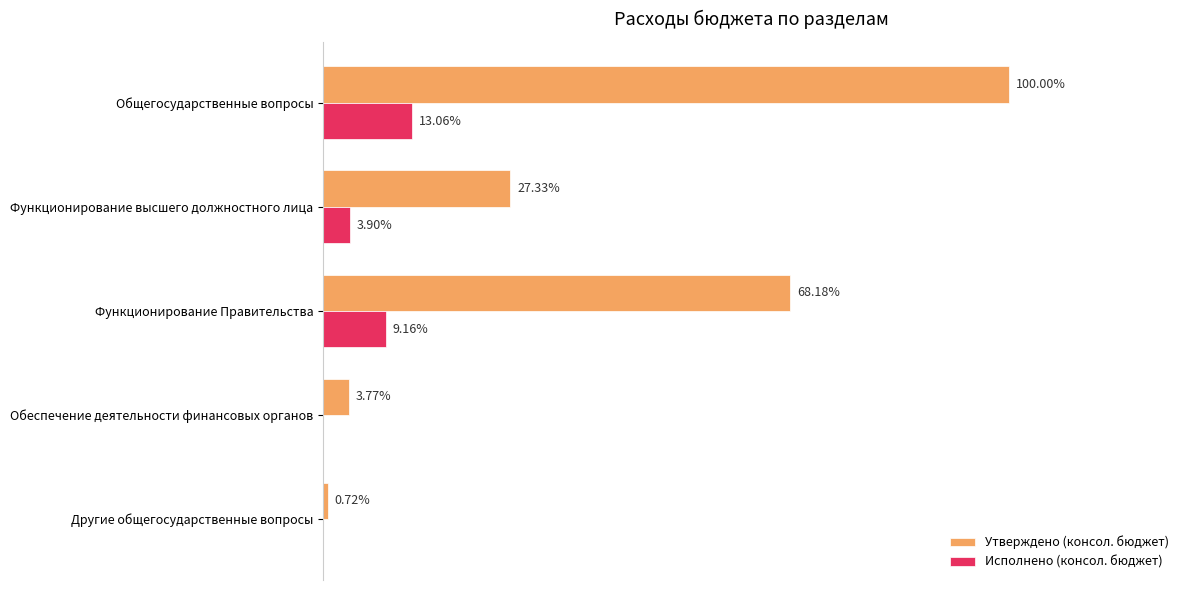

What are all the series names shown in the legend?

Утверждено (консол. бюджет), Исполнено (консол. бюджет)